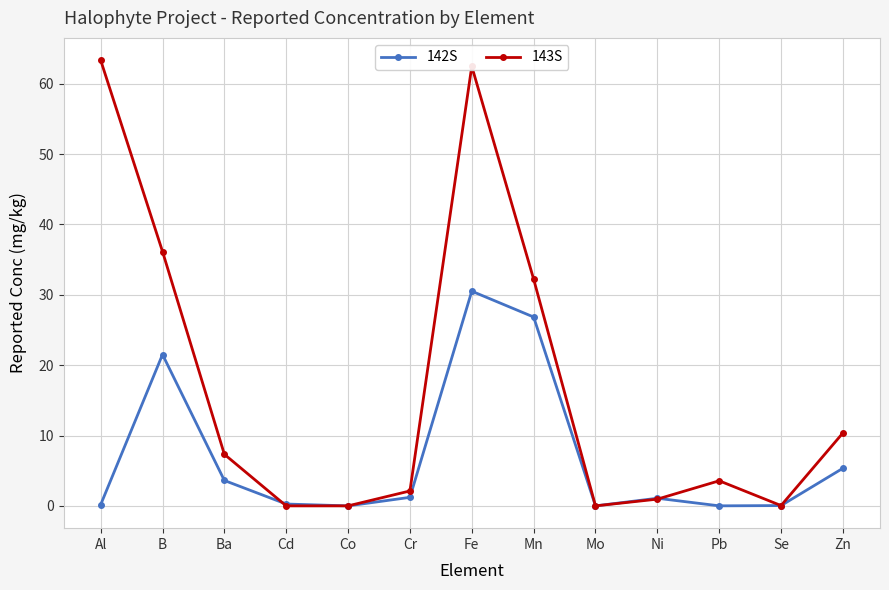

Is the value of 143S at Al greater than the value of 142S at B?

Yes